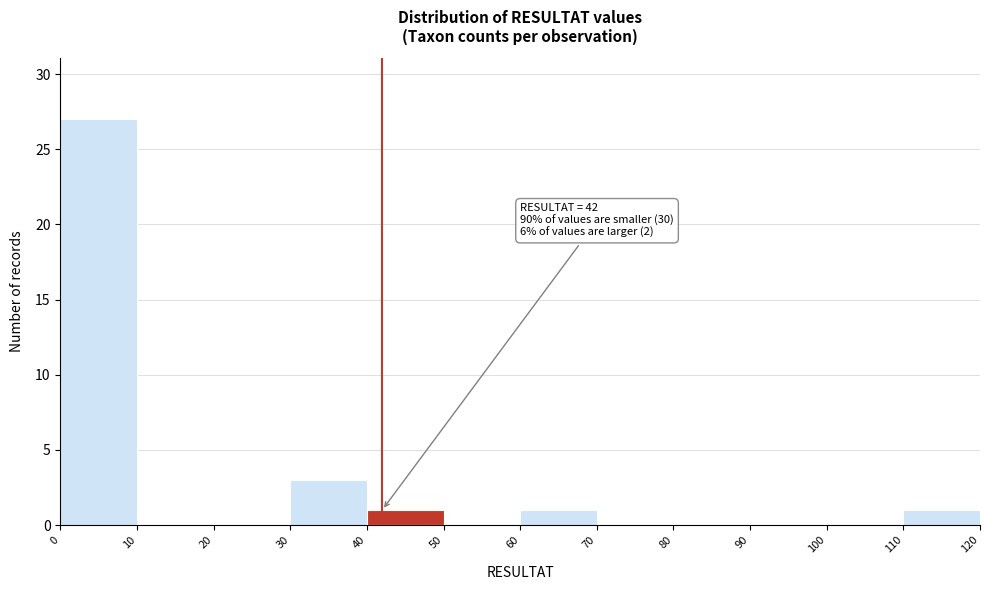

Which range on the x-axis has the tallest bar?

0 to 10